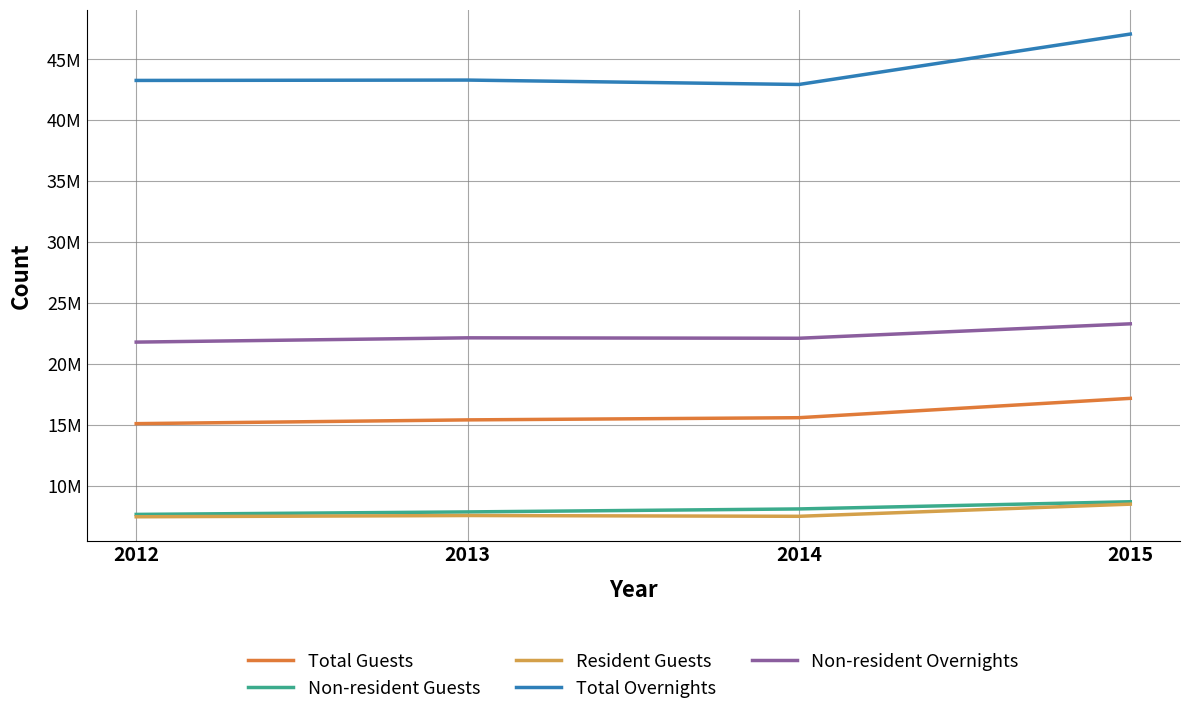

Which series changed the most between 2012 and 2013?

Non-resident Overnights